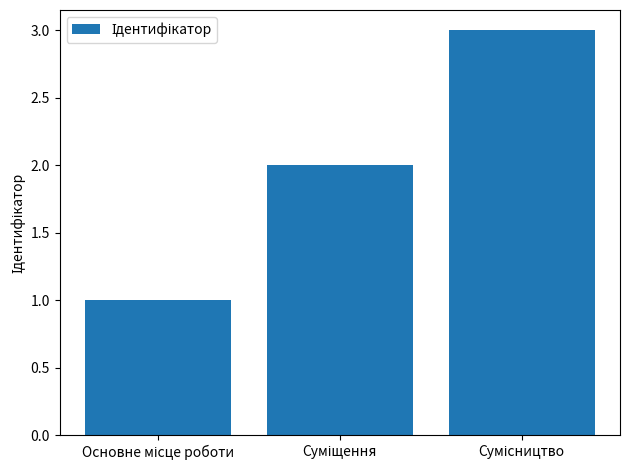

Count the values in the range 1 to 3.

3